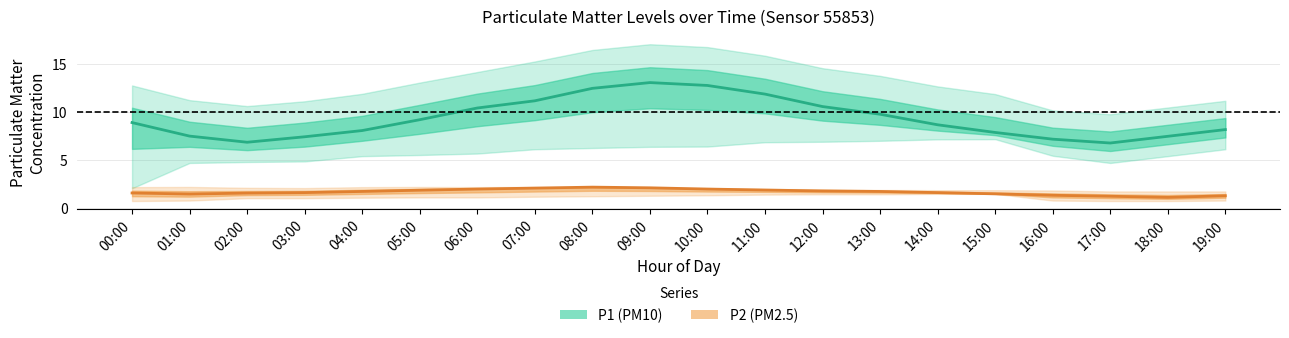

How many lines are shown in the chart?

2